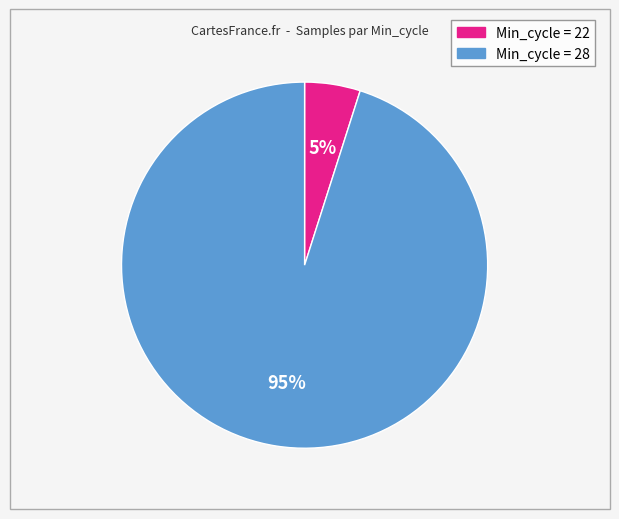

To the nearest percent, what is the average slice percentage?

50%